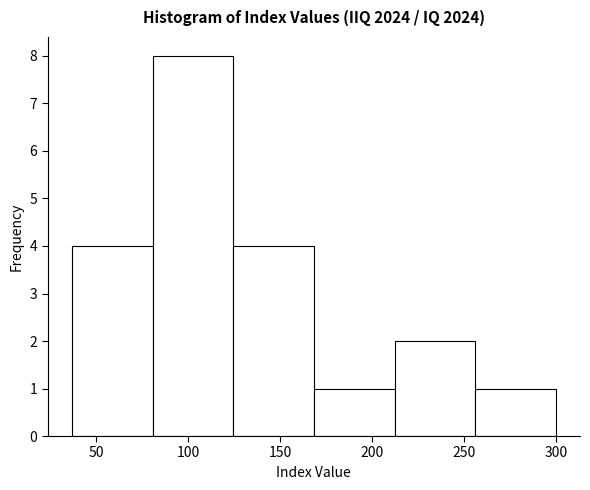

Reading left to right, list every bar in this chart as the range it spans on the x-axis followed by its height. Neither the bar edges nor the heights are printed on the chart, so give them approximately, as read against the axes.

35 to 80: 4
80 to 125: 8
125 to 170: 4
170 to 210: 1
210 to 255: 2
255 to 300: 1